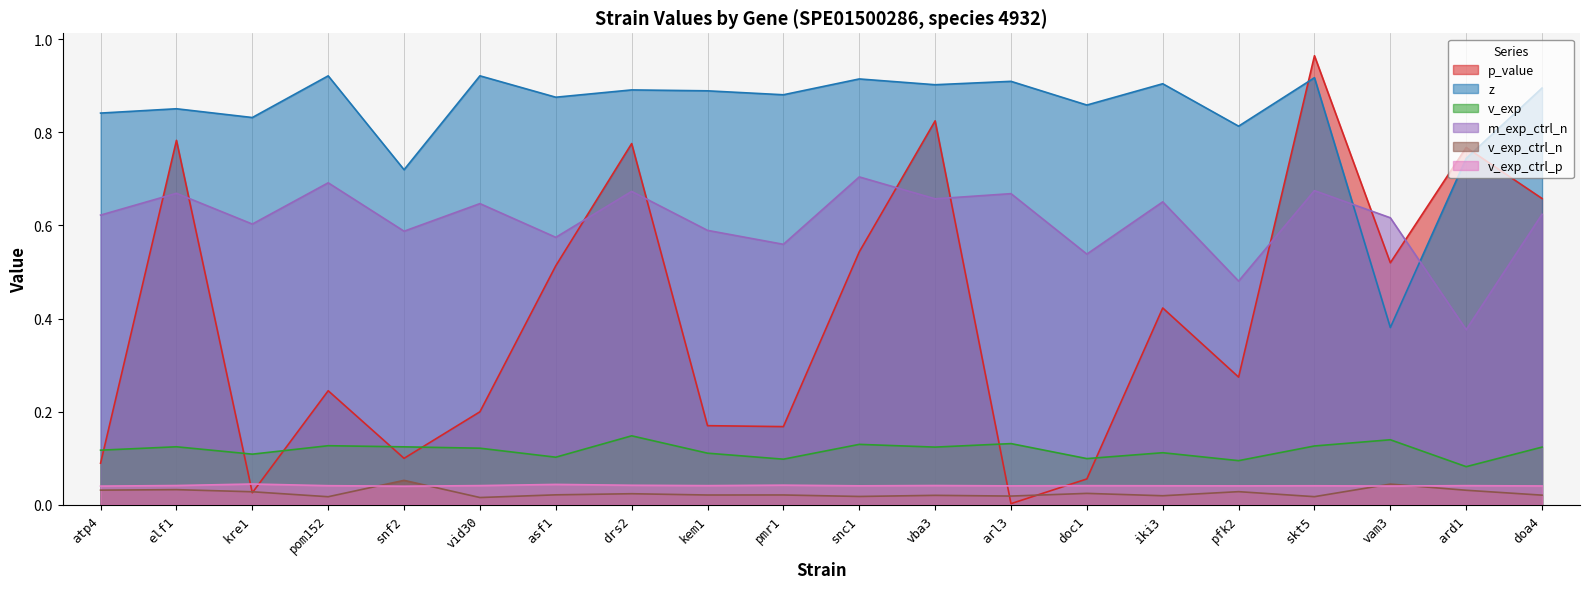

Is the value of v_exp at arl3 greater than the value of v_exp_ctrl_n at drs2?

Yes